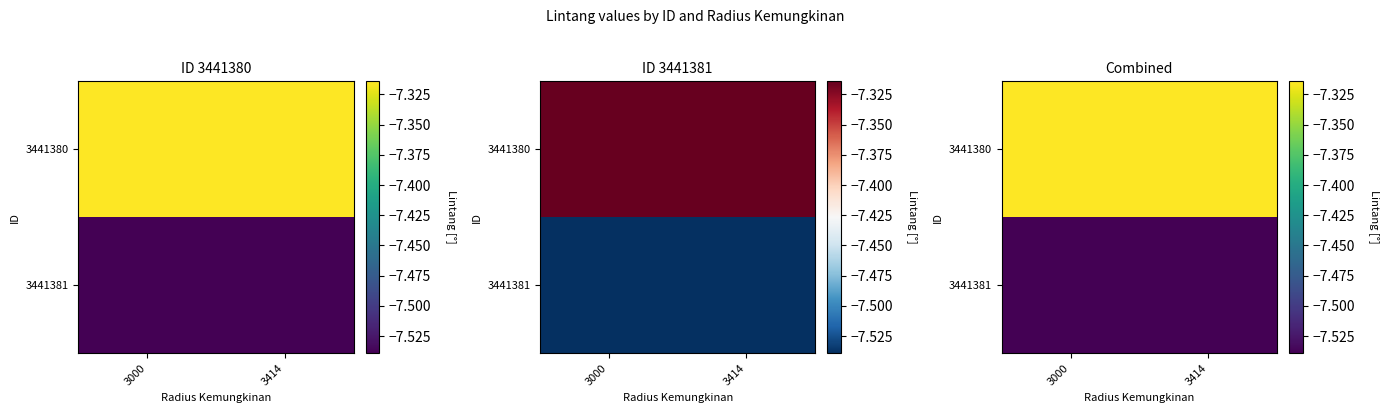

Rank the categories by 3441380 value from highest to lowest.

3000, 3414